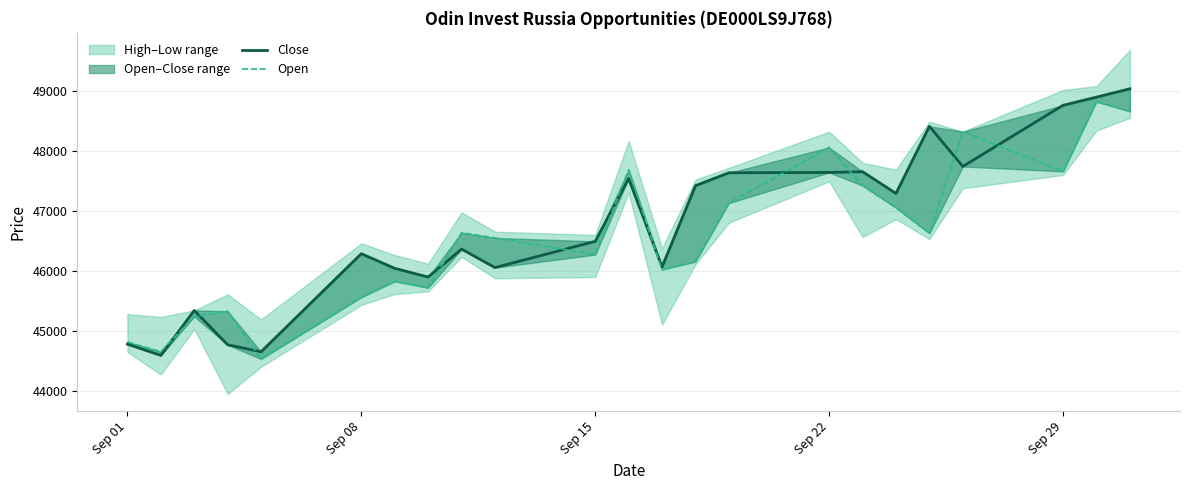

What is the value of the Close point at the 8th from the left?

45907